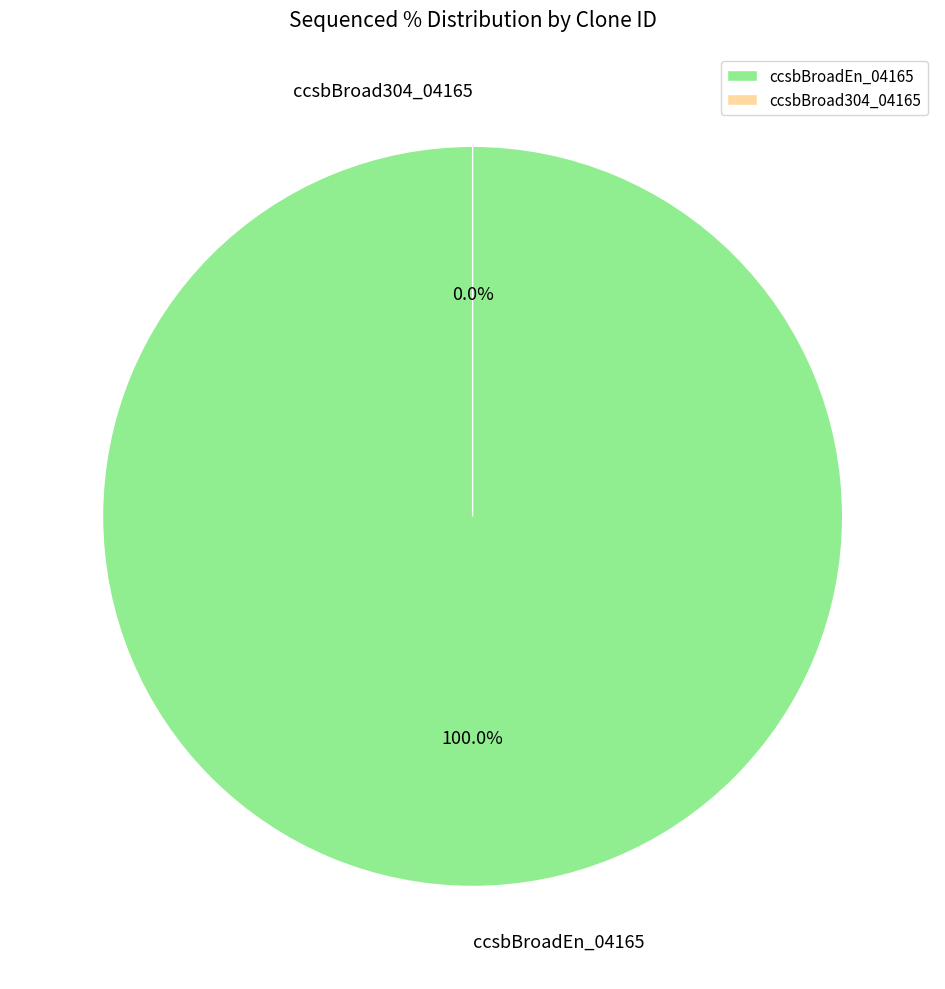

Is there a majority slice in this chart?

Yes